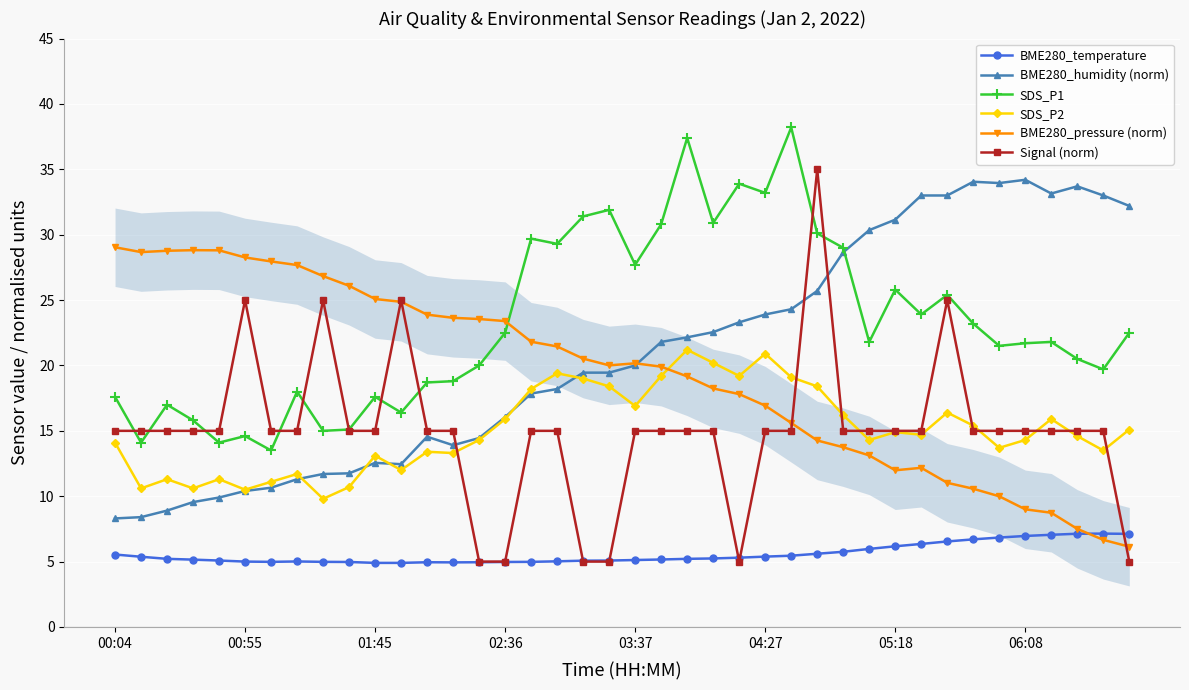

What is the value of the BME280_pressure (norm) point at the 18th from the left?

21.5